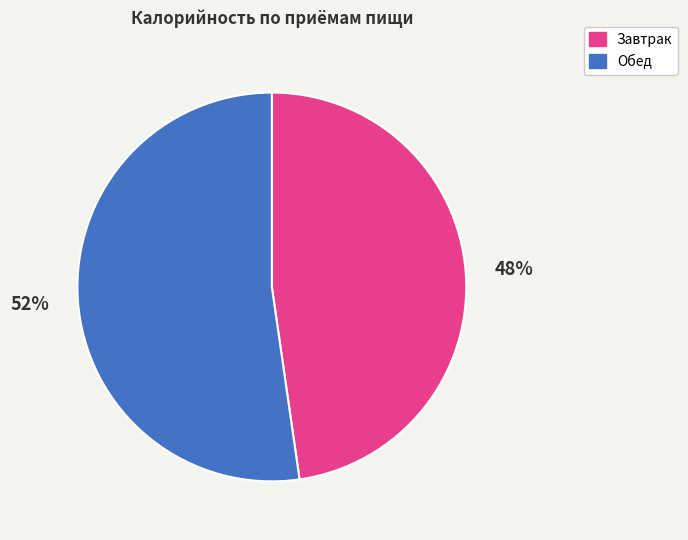

Does any single category account for the majority?

Yes